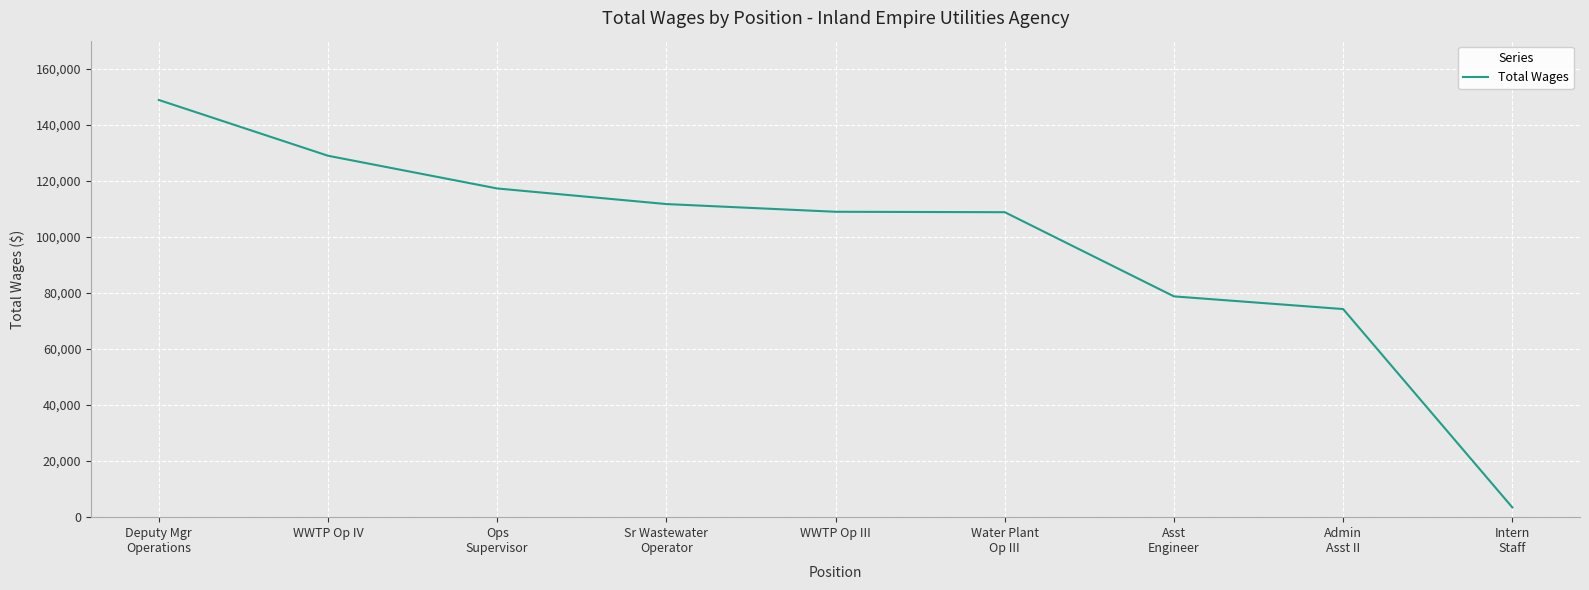

At which label does the data first exceed 108954?

Deputy Mgr
Operations